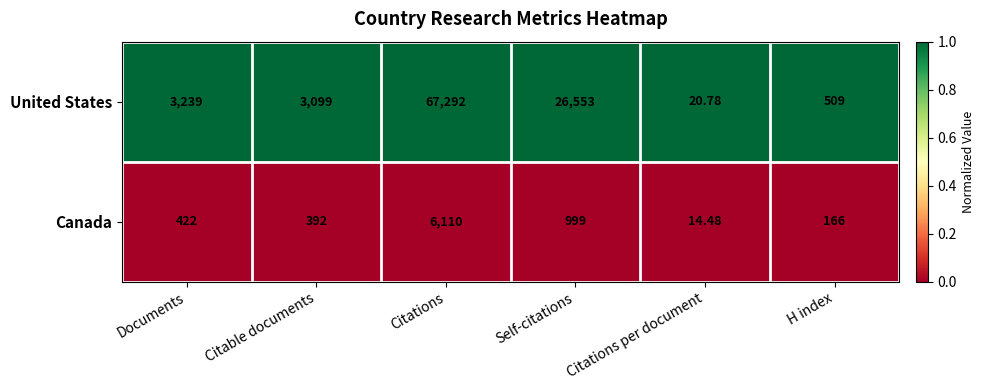

At which category is the sum across all series the highest?

Citations